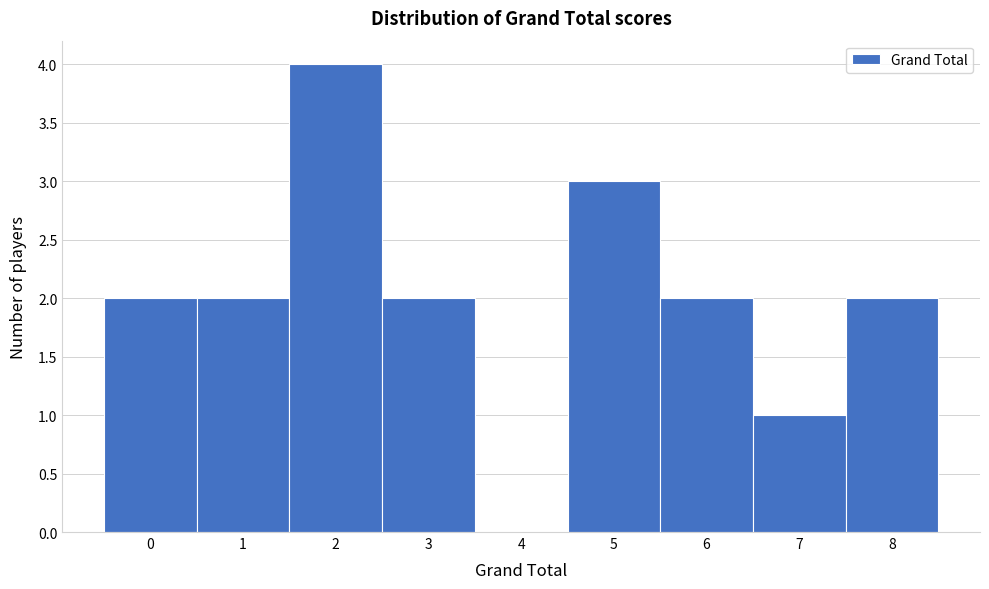

Which range on the x-axis has the tallest bar?

1.5 to 2.5